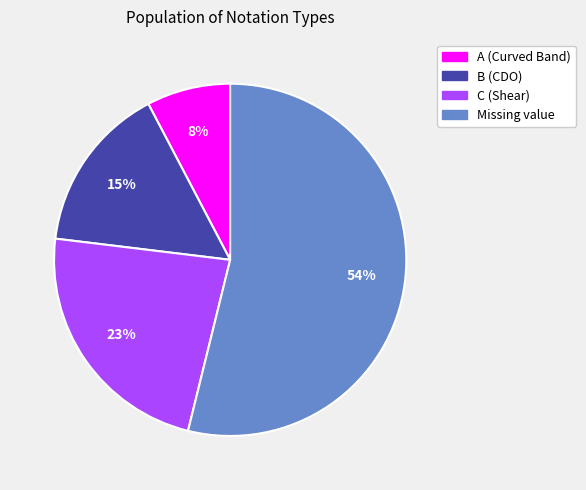

Is there a majority slice in this chart?

Yes